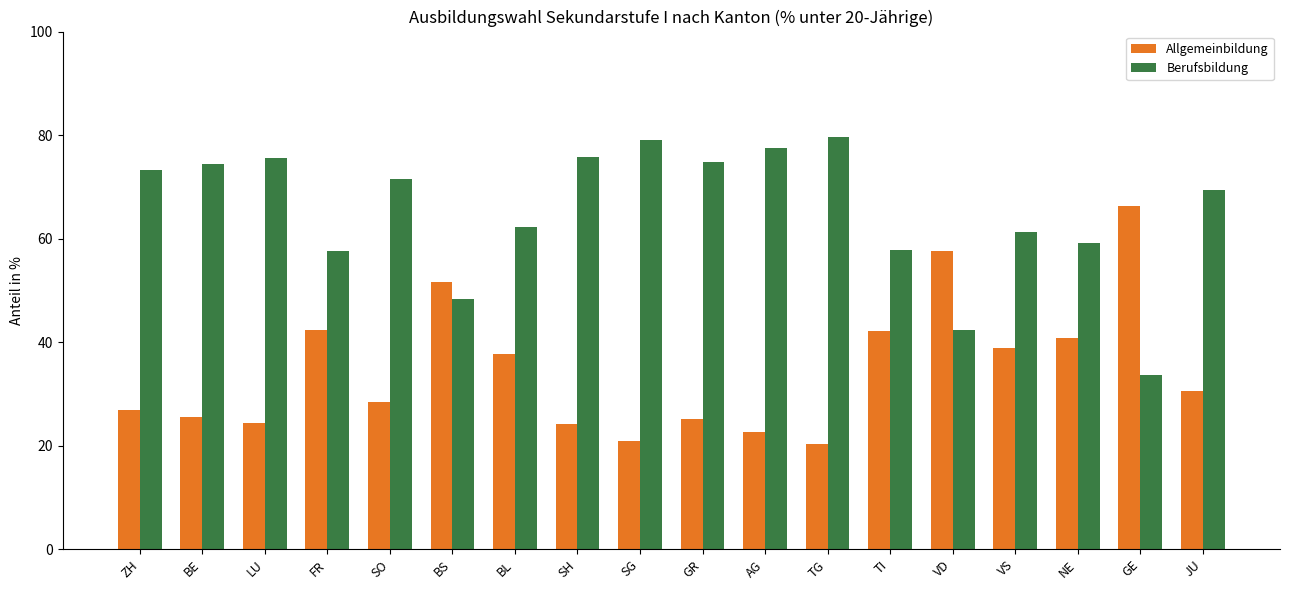

List the series in order of their peak value, highest first.

Berufsbildung, Allgemeinbildung